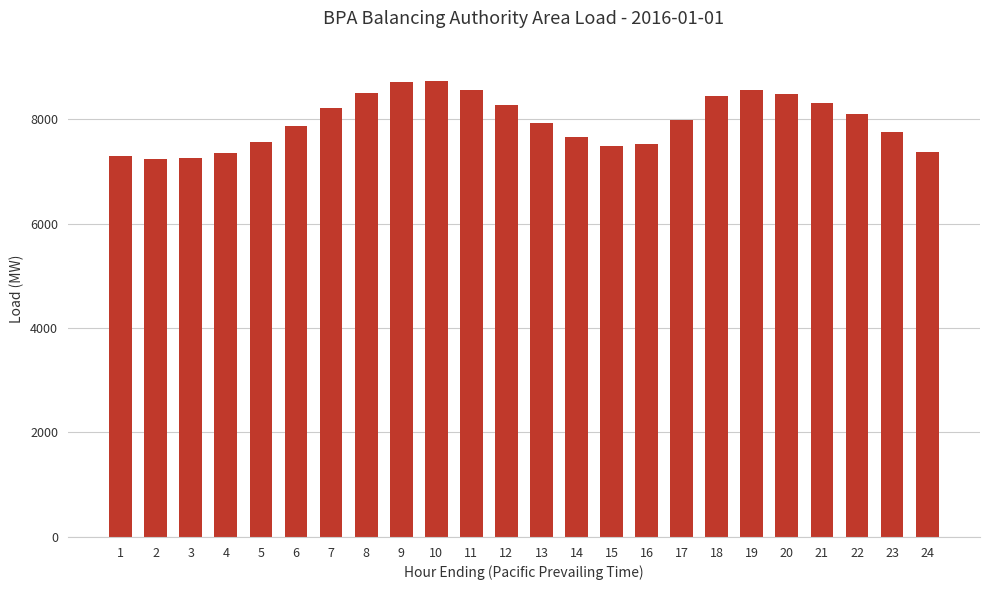

Is it true that the value at 3 is 7246?

True